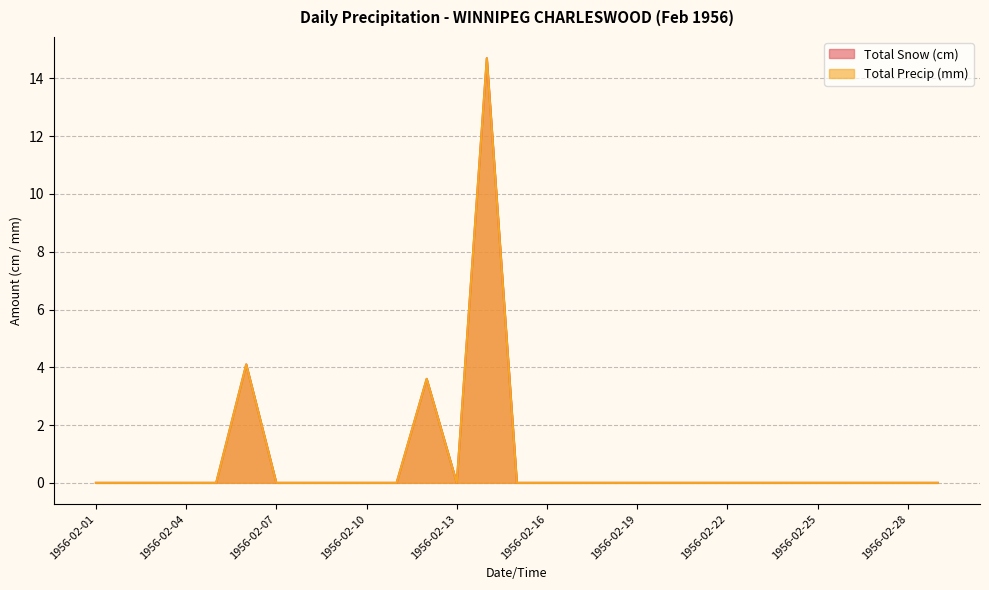

How many lines are shown in the chart?

2